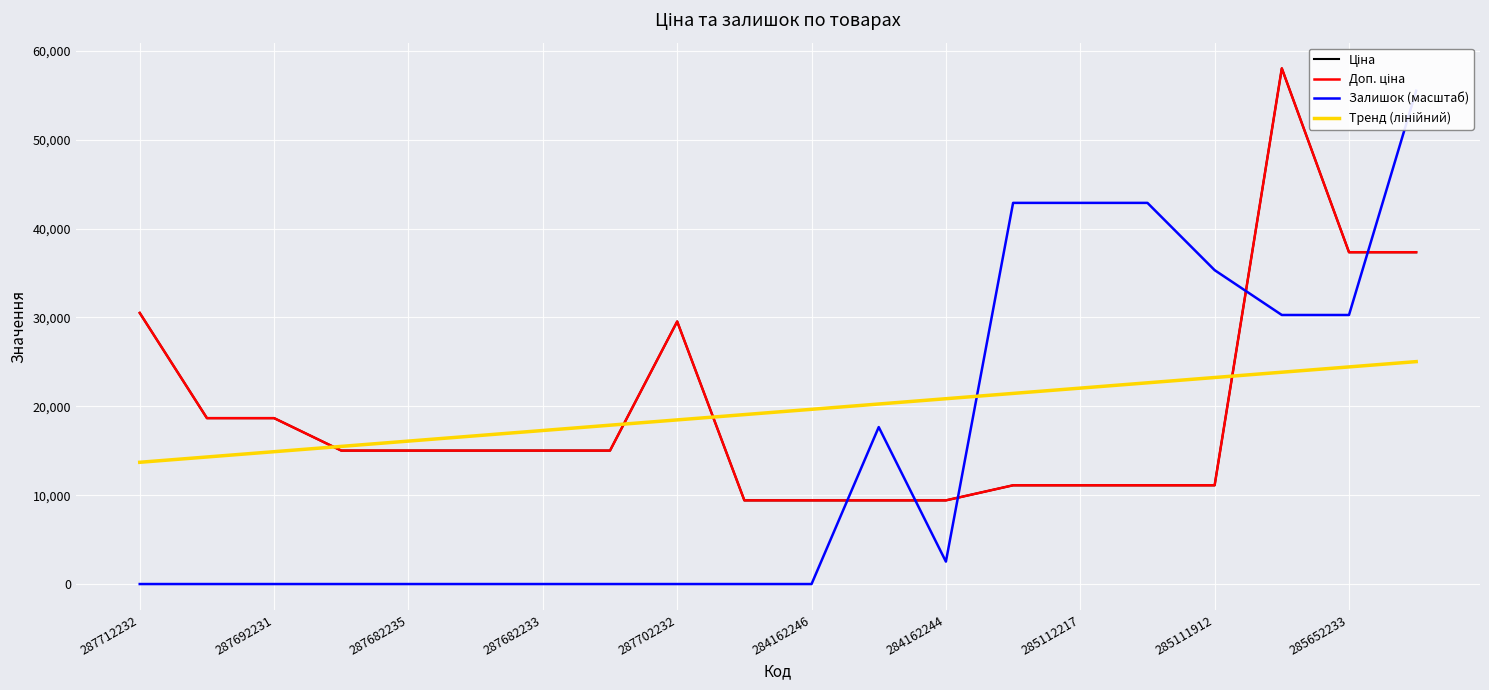

At which category is the sum across all series the highest?

17